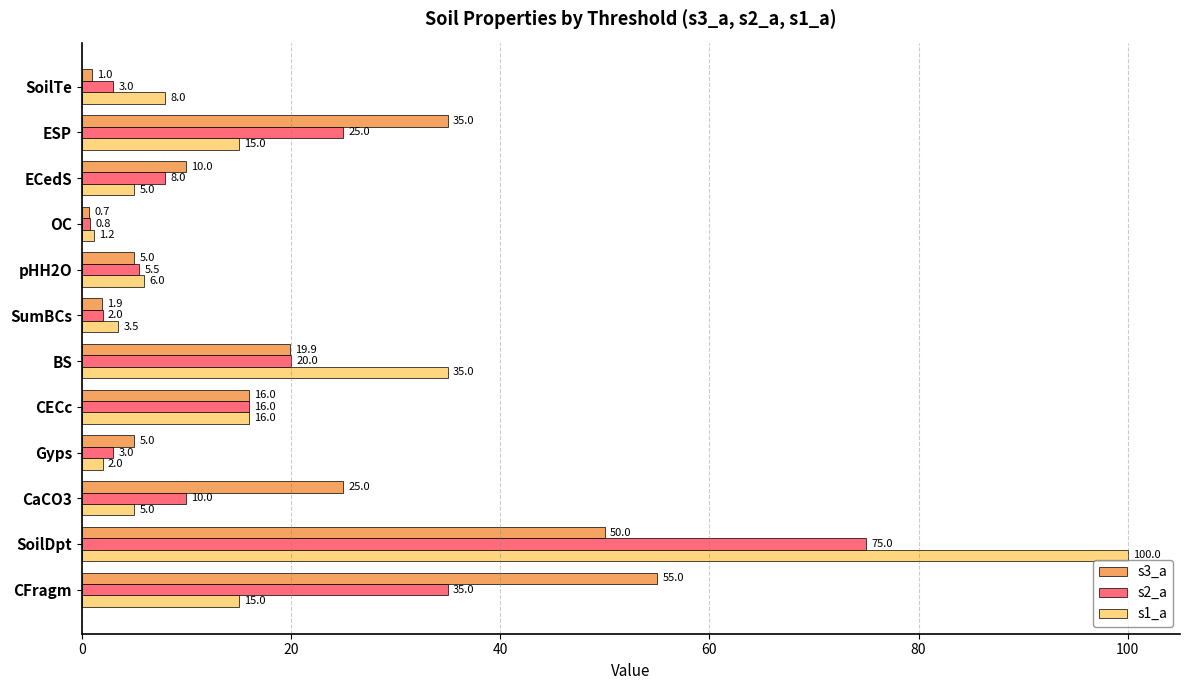

True or false: s3_a has a value of 0.7 at OC.

True